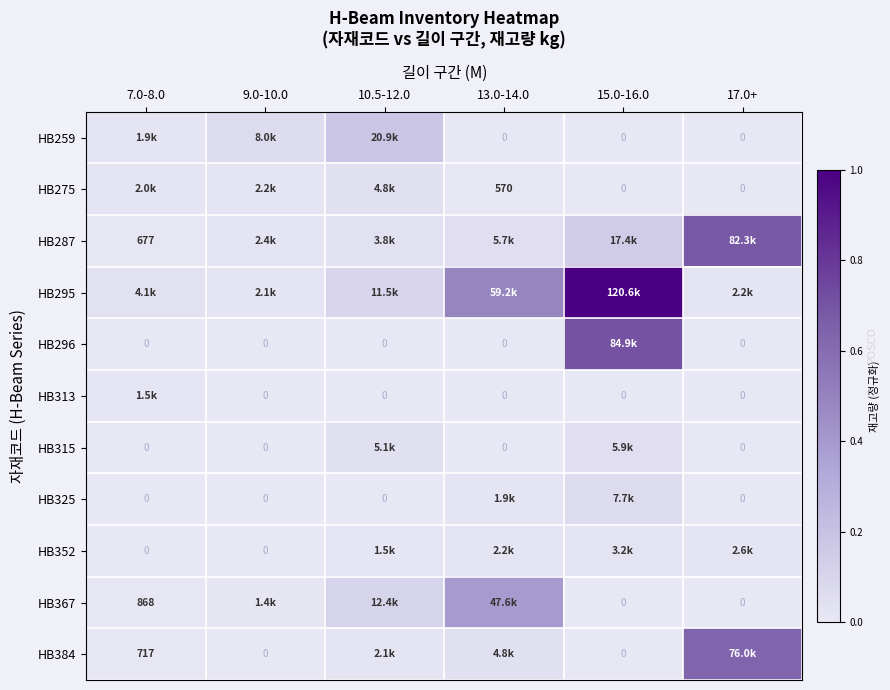

Is the value of HB287 at 7.0-8.0 greater than the value of HB352 at 9.0-10.0?

Yes